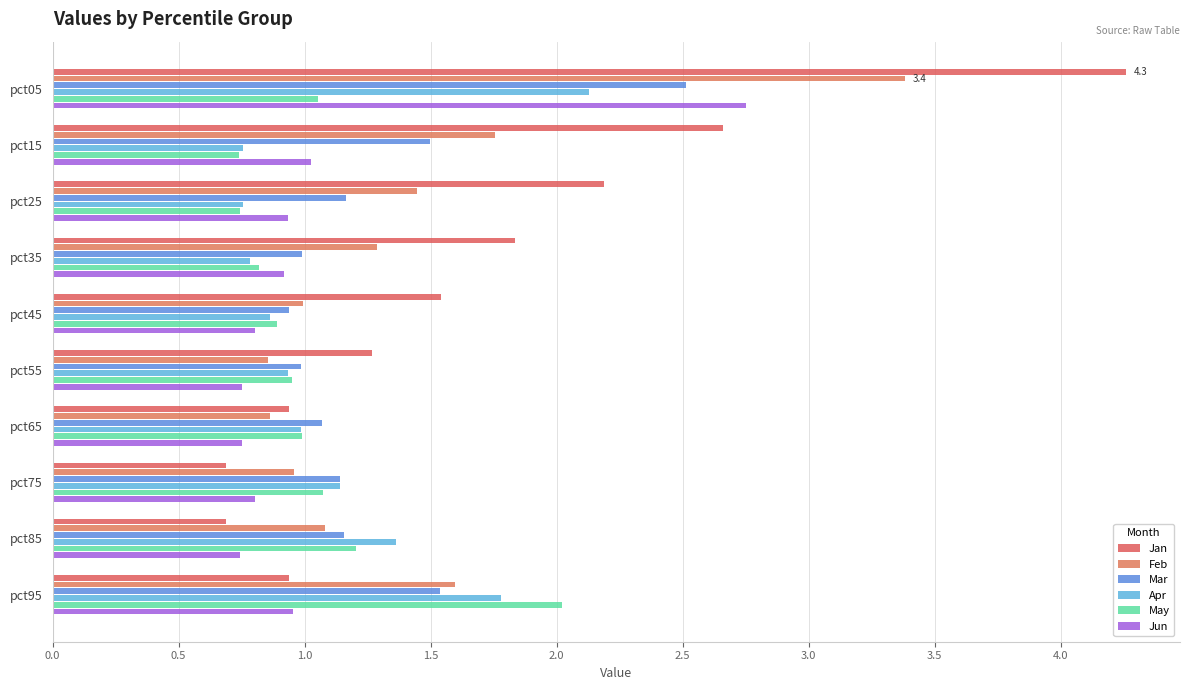

What are all the series names shown in the legend?

Jan, Feb, Mar, Apr, May, Jun